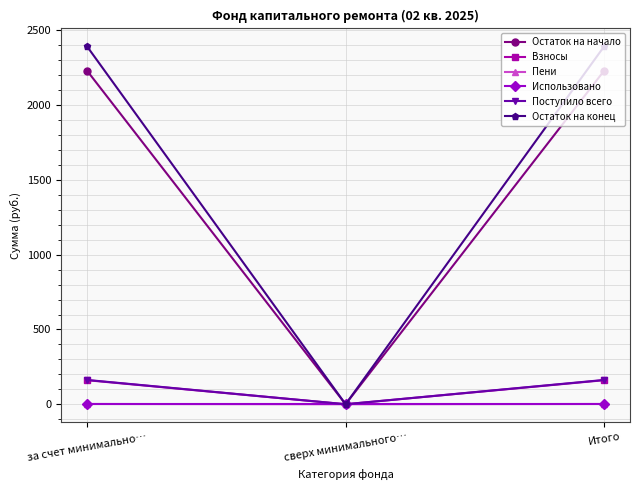

Is the value of Использовано at за счет минимально… greater than the value of Взносы at за счет минимально…?

No